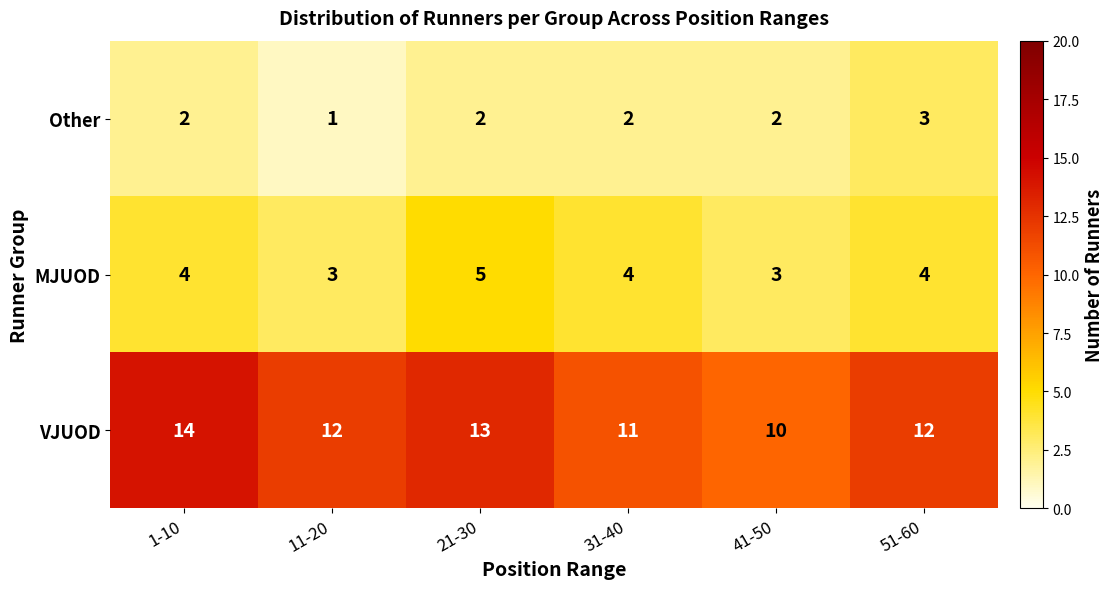

Which series has the largest total across all categories?

VJUOD